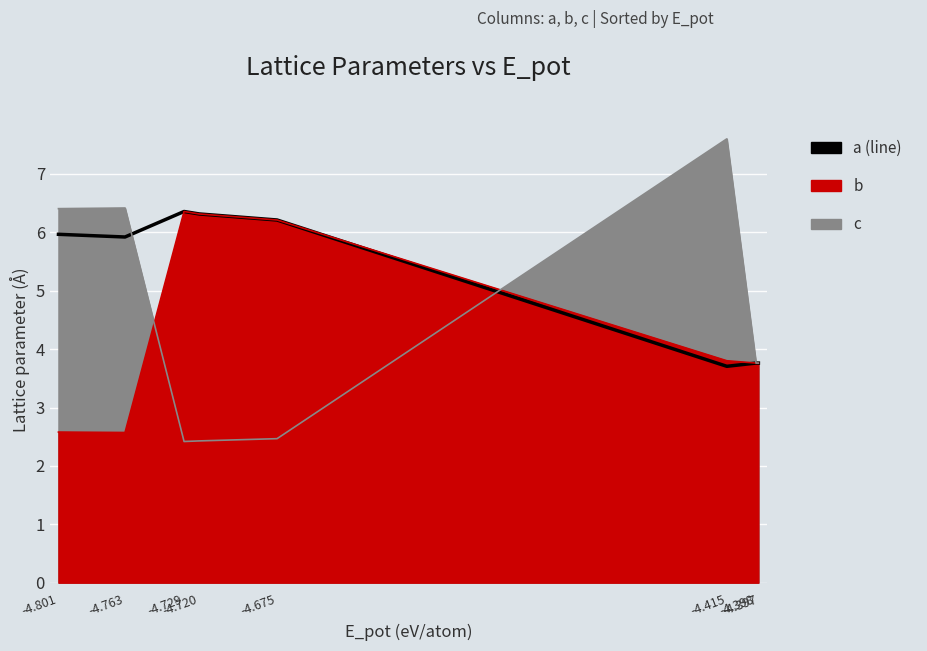

What is the change in value from -4.729 to -4.398?

-2.6